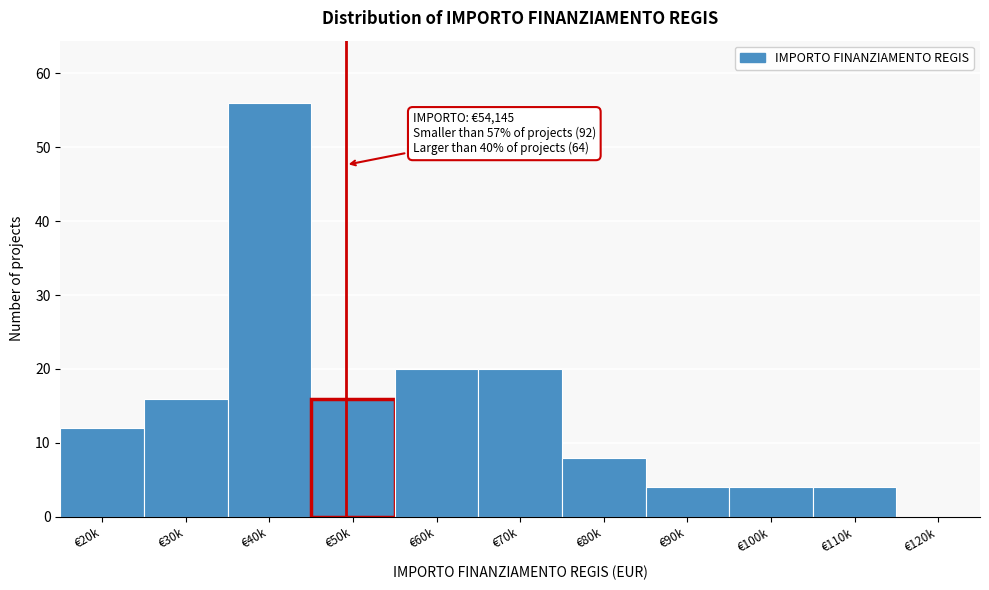

Reading right to left, what are all the values shown in this chart?

€120k=0	€110k=4	€100k=4	€90k=4	€80k=8	€70k=20	€60k=20	€50k=16	€40k=56	€30k=16	€20k=12